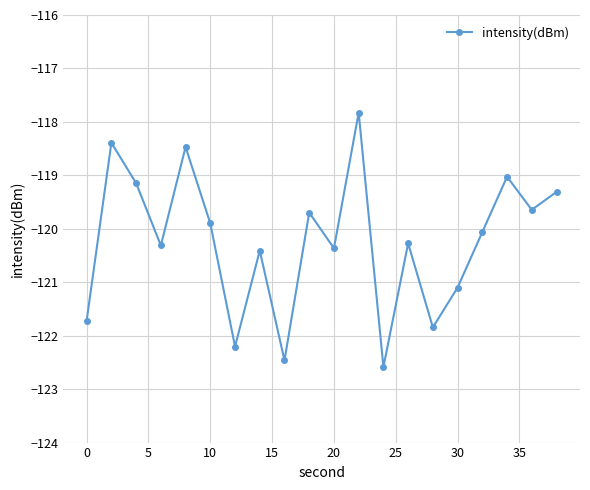

Reading right to left, extract all data points from this chart.

-119.3	-119.6	-119.0	-120.1	-121.1	-121.8	-120.3	-122.6	-117.8	-120.4	-119.7	-122.5	-120.4	-122.2	-119.9	-118.5	-120.3	-119.1	-118.4	-121.7